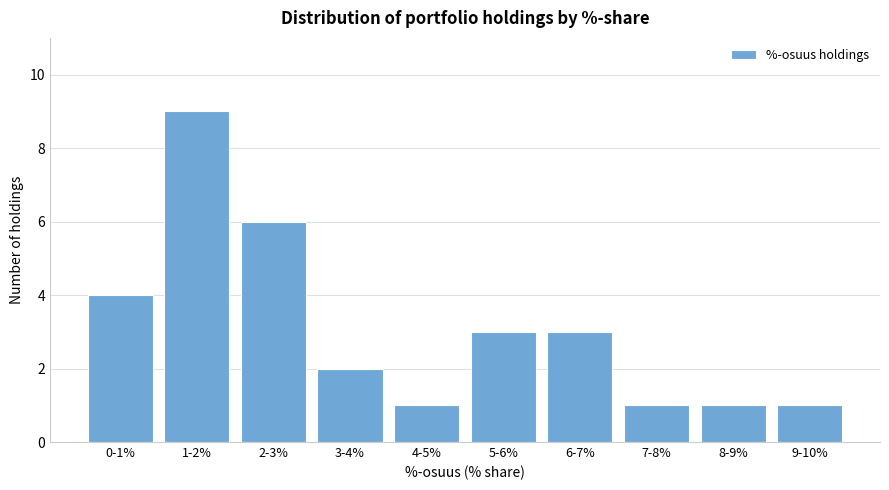

Reading left to right, transcribe all the data shown in this chart.

0-1%=4	1-2%=9	2-3%=6	3-4%=2	4-5%=1	5-6%=3	6-7%=3	7-8%=1	8-9%=1	9-10%=1